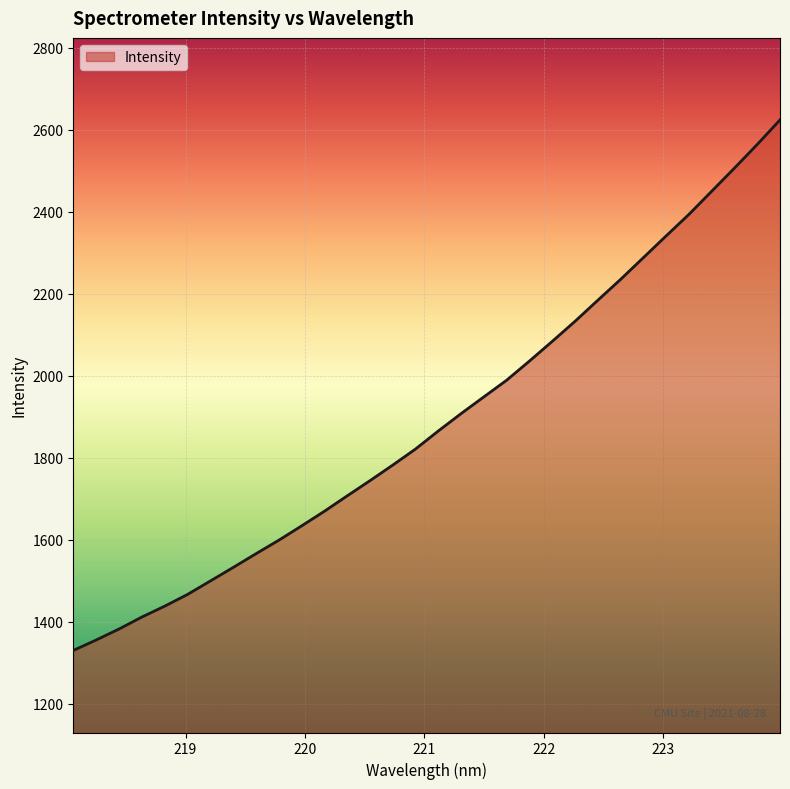

Does the chart display data point markers on the line(s)?

No